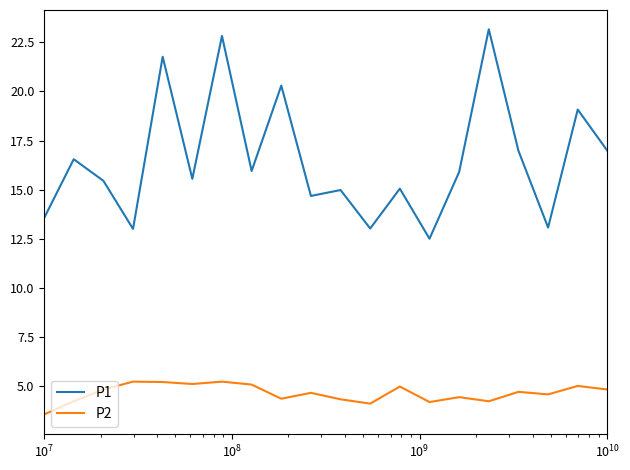

True or false: P2 and P1 intersect in this chart.

False